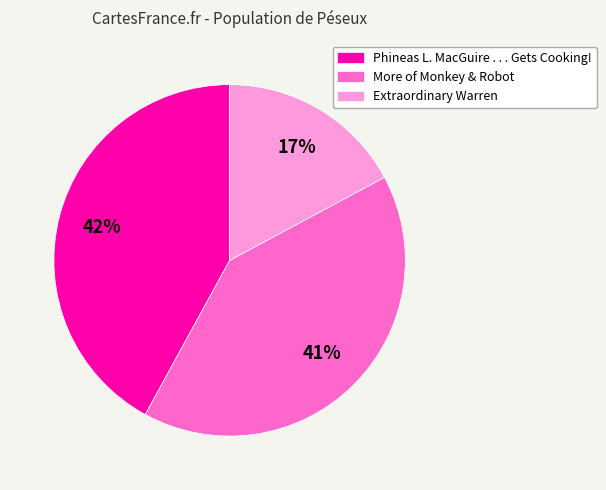

How many slices are in this pie chart?

3